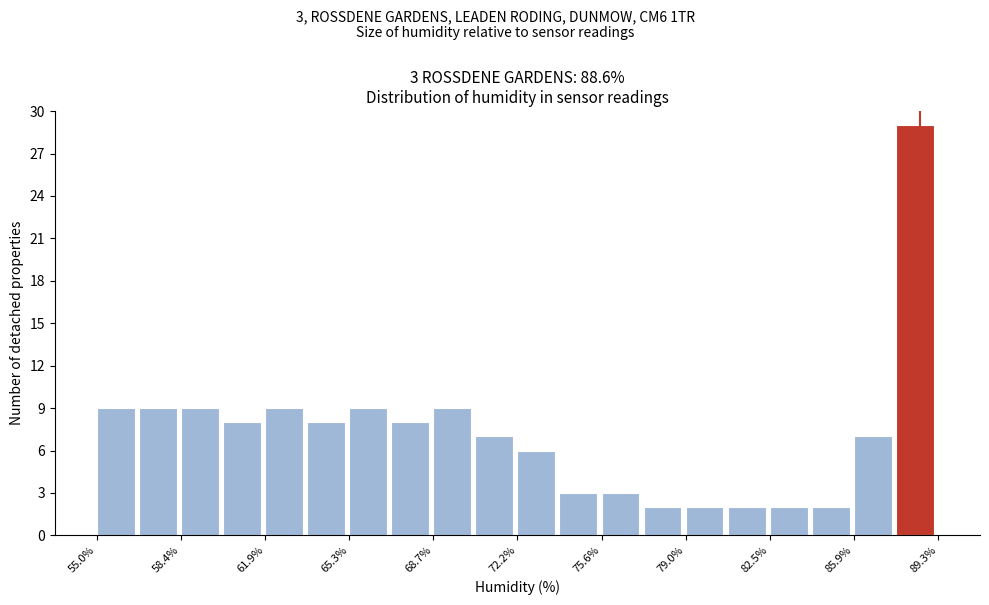

Around what value on the x-axis is the tallest bar? Give the approximate position of its centre, as read against the axis.

88.5